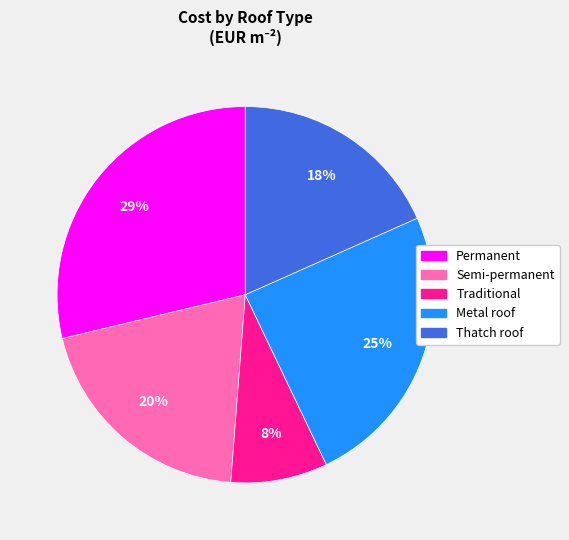

What is the largest slice in the pie chart?

Permanent